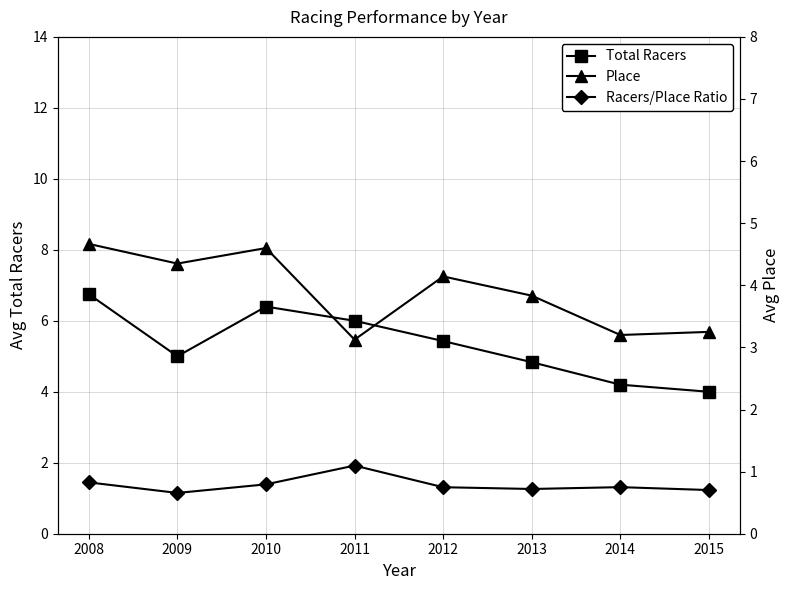

Rank the categories by Total Racers value from lowest to highest.

2015, 2014, 2013, 2009, 2012, 2011, 2010, 2008